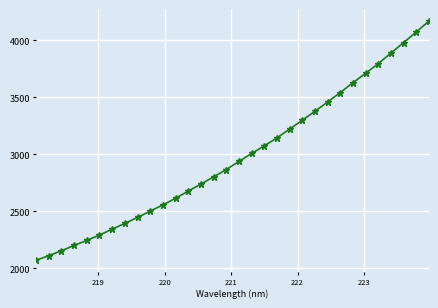

What is the minimum value shown in the chart?

2069.9